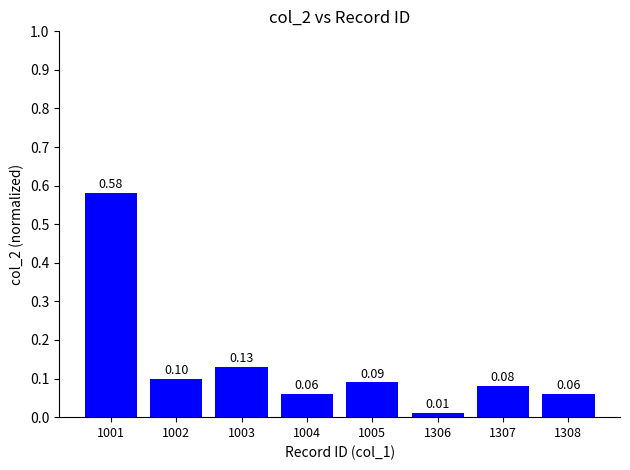

True or false: the data shows 0.1 at 1003.

True